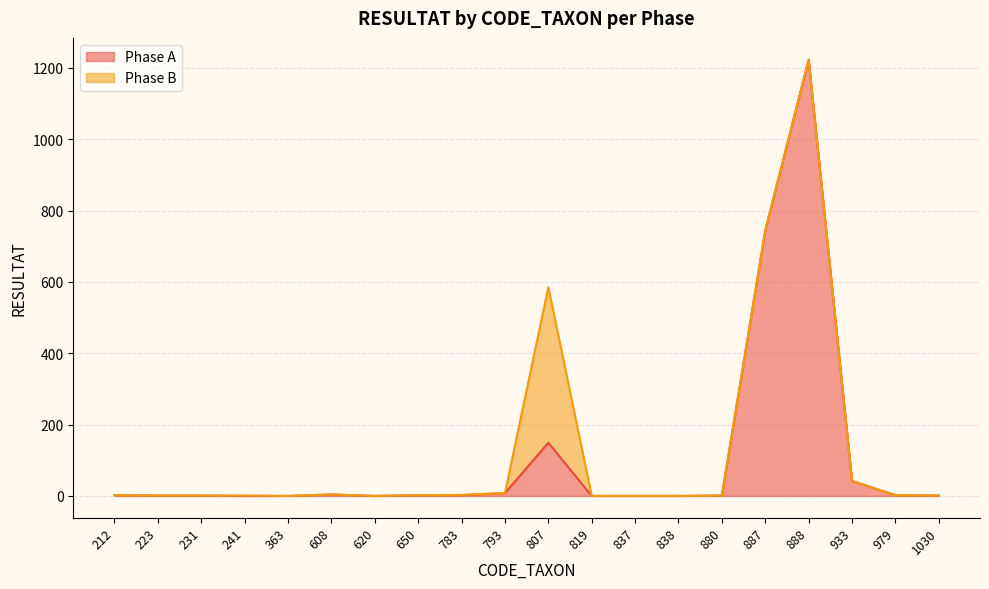

At which category does the chart reach its minimum across all series?

241